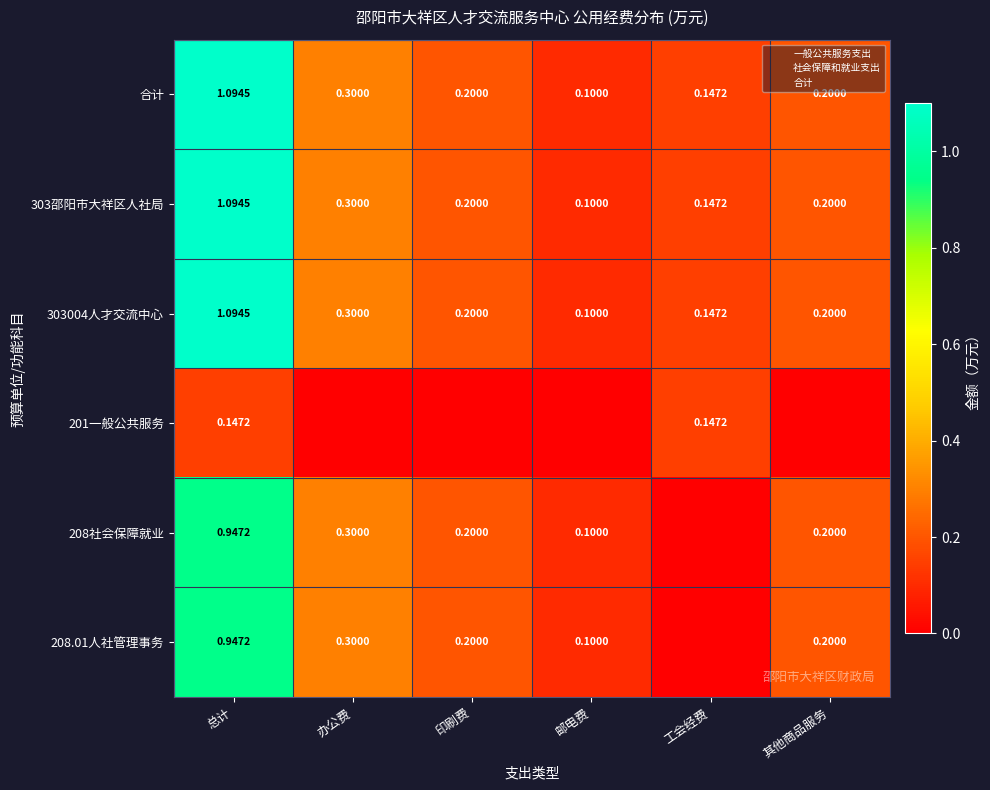

At which label does 201一般公共服务 reach its minimum?

办公费